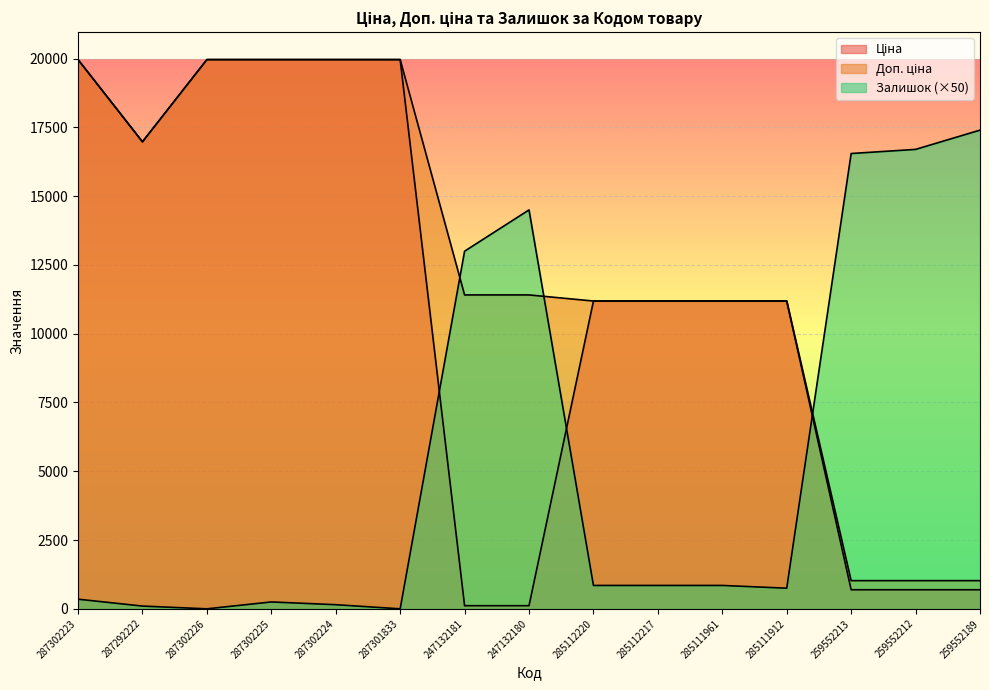

Which series has the widest spread of values?

Ціна